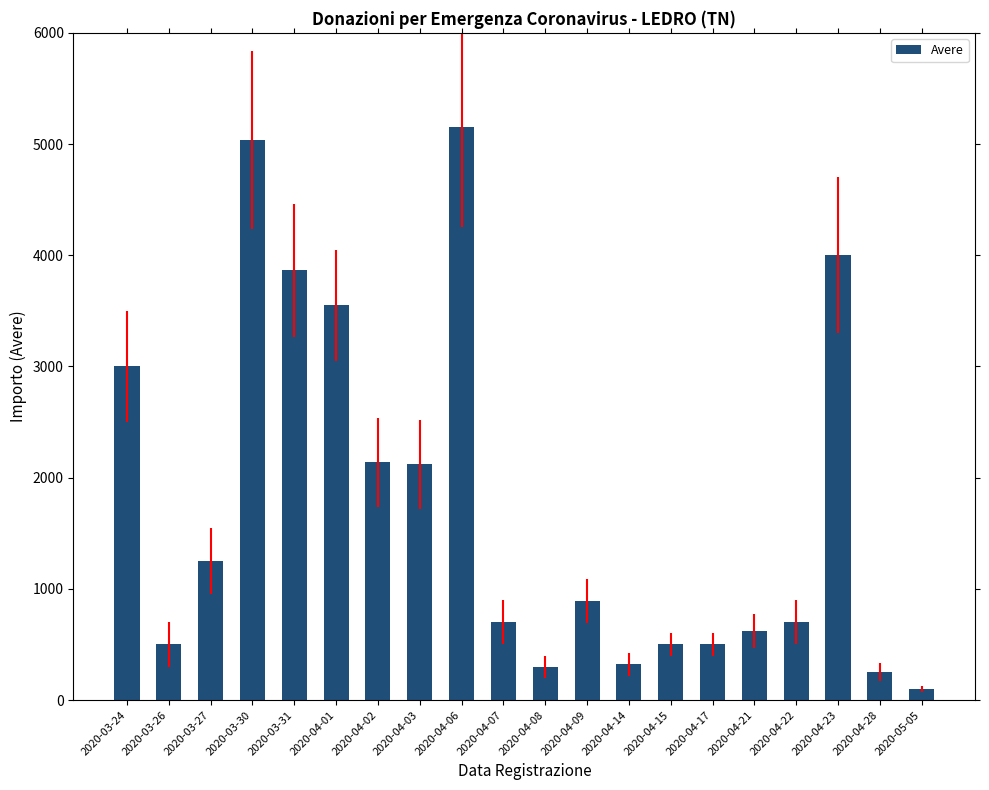

True or false: the data shows 3550 at 2020-04-01.

True